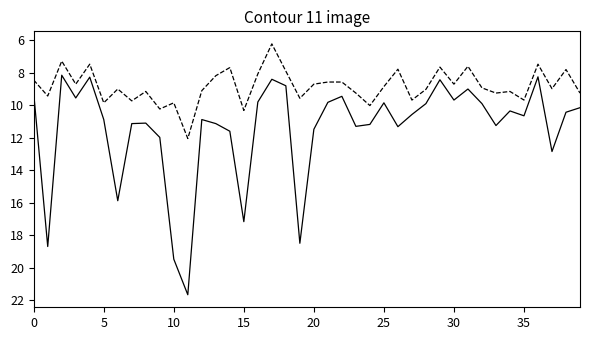

What is the maximum value shown in the chart?

21.7